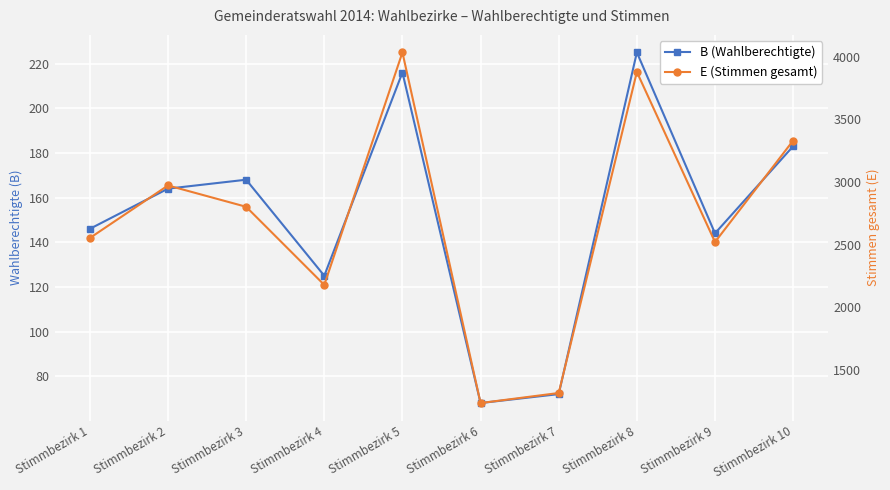

How many categories are shown in the chart?

10